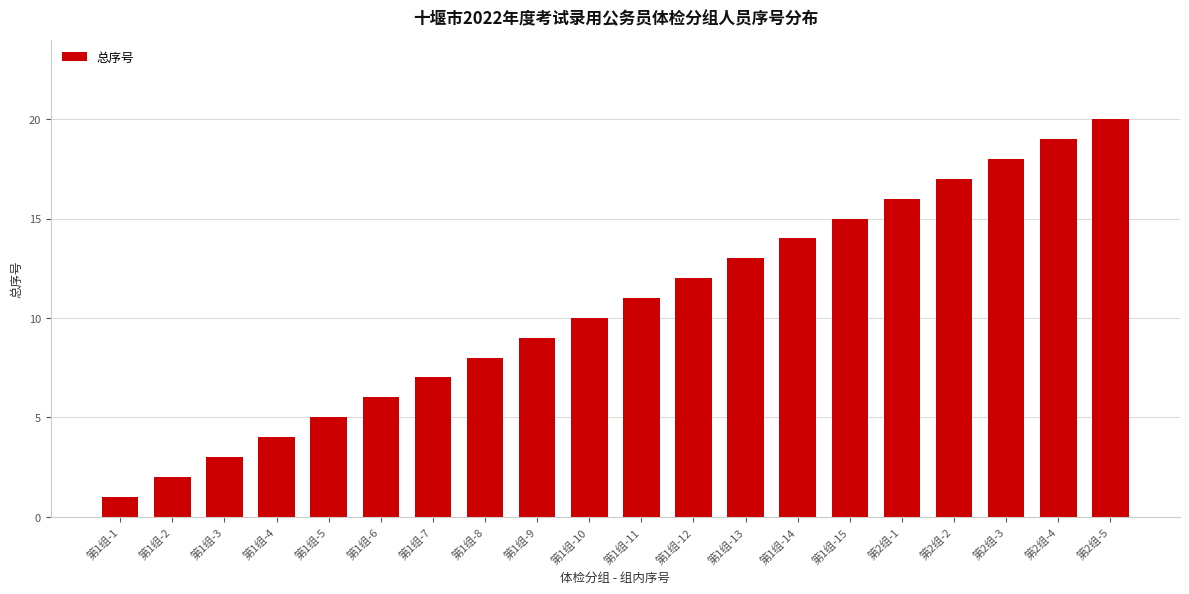

What is the difference between the maximum and second lowest values?

18